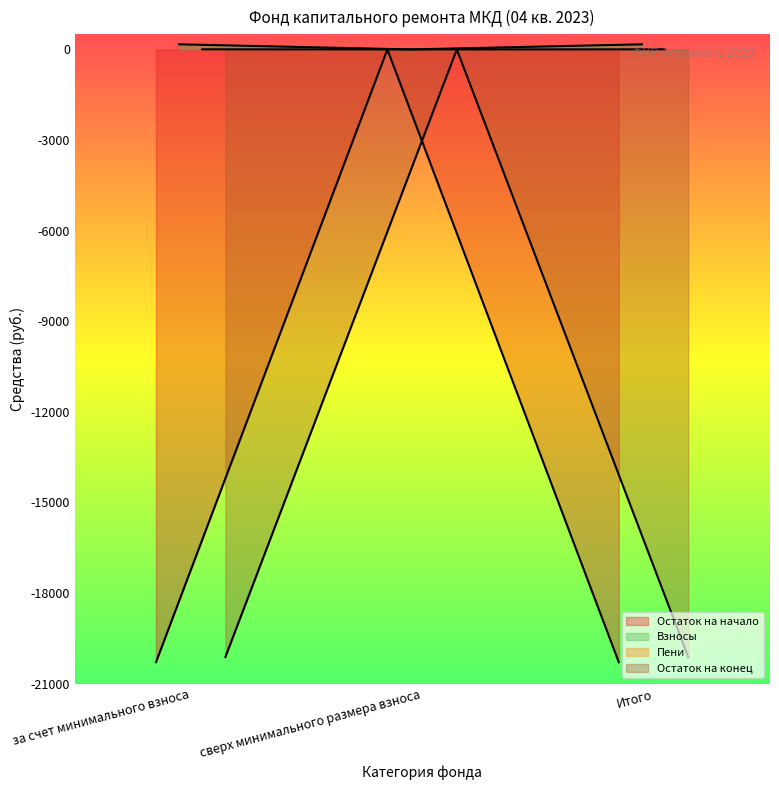

List the labels in order of Остаток на начало value, largest first.

за счет минимального взноса, Итого, сверх минимального размера взноса